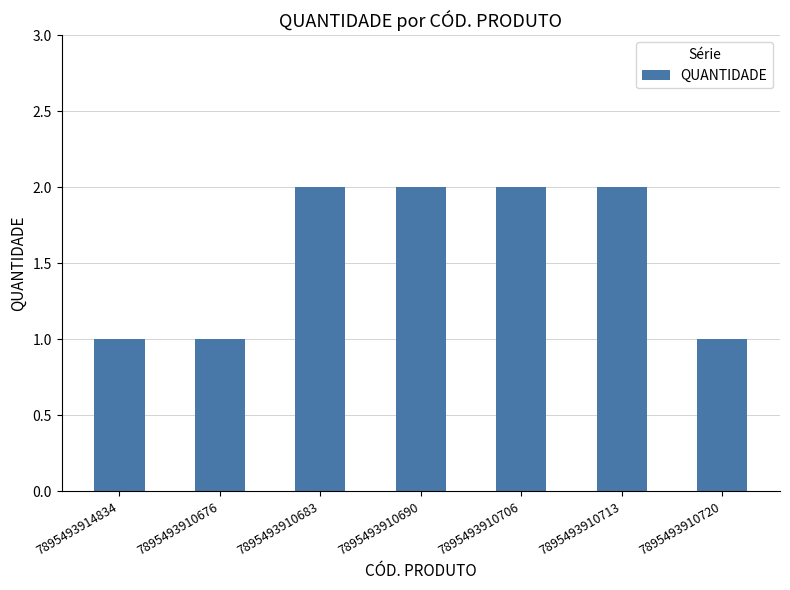

Between 7895493910683 and 7895493914834, which is larger?

7895493910683